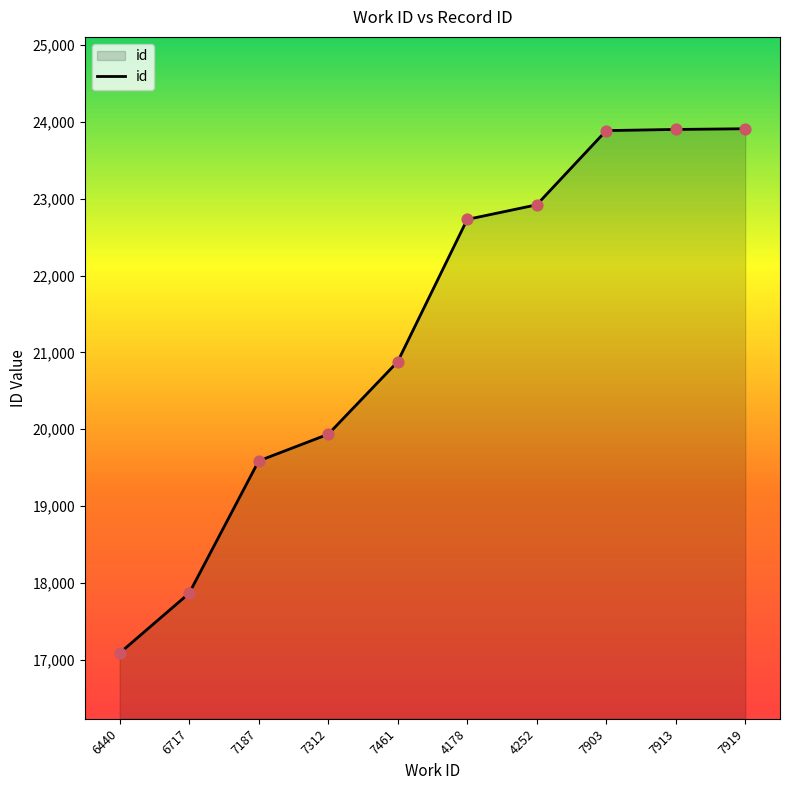

Between 6717 and 6440, which is larger?

6717